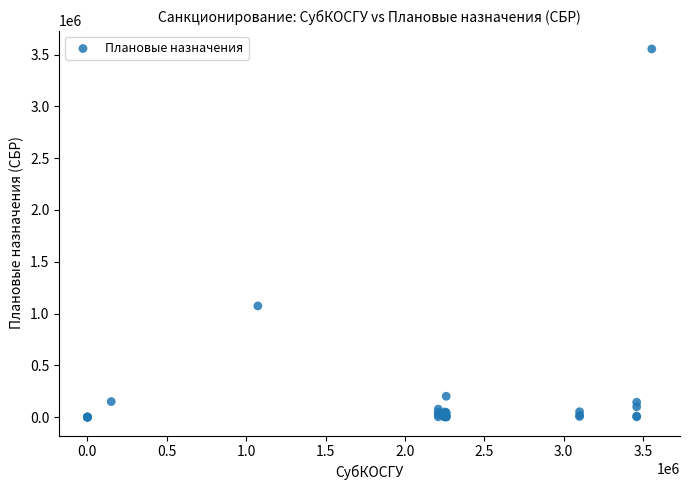

What Y value in the scatter plot is closest to 1777559?

1073647.0